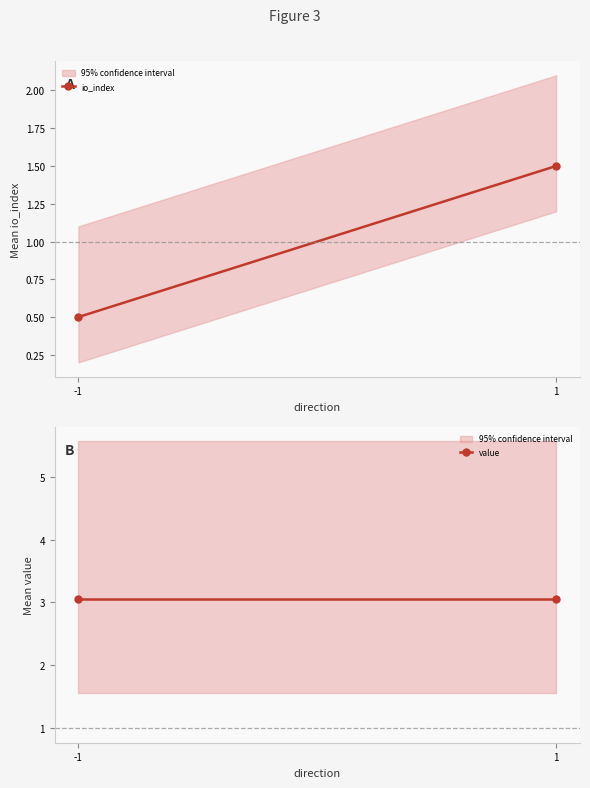

True or false: io_index has a value of 0.1 at -1.

False